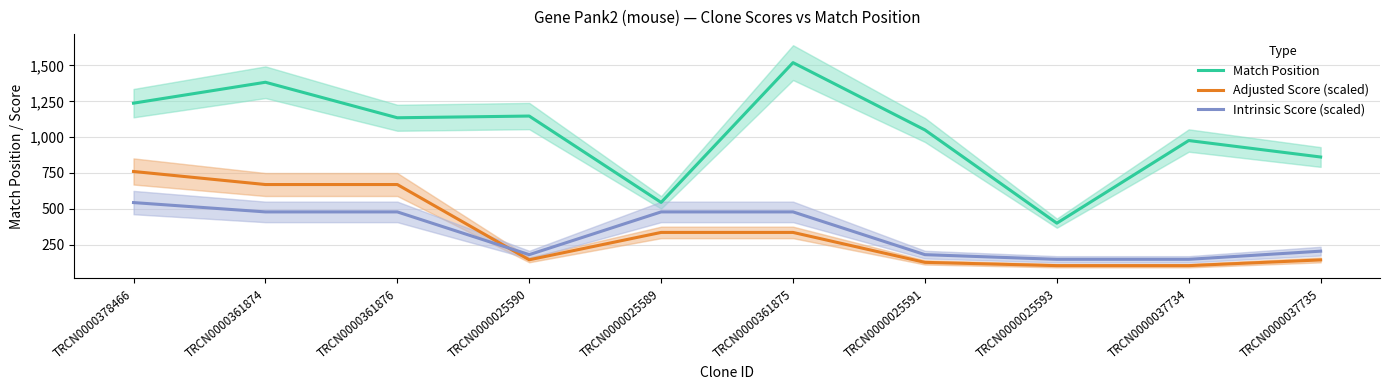

Does the chart display data point markers on the line(s)?

No